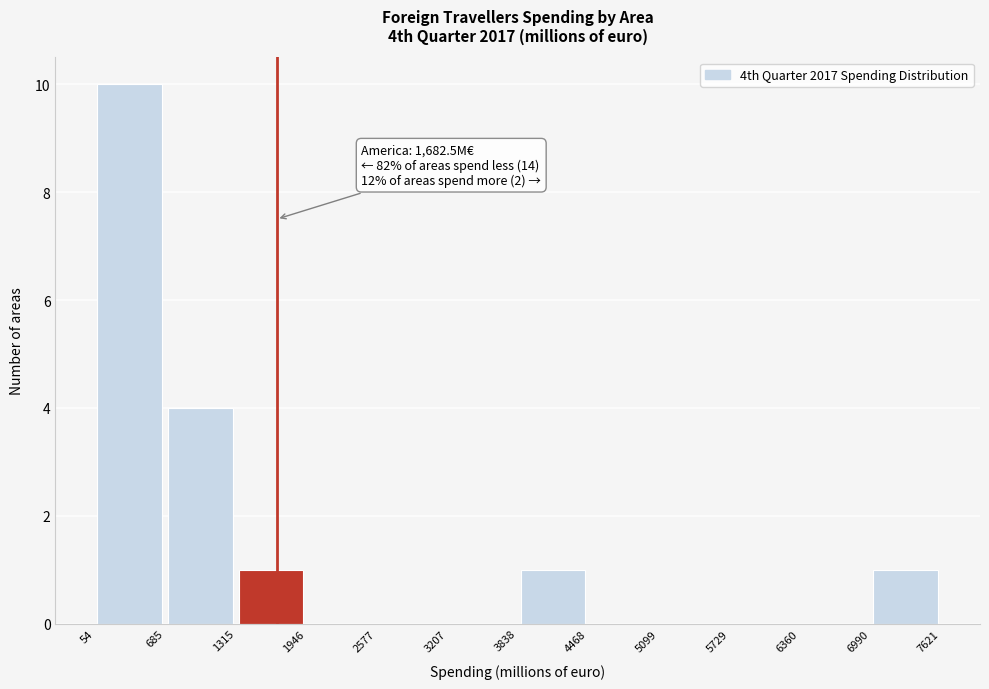

Over which range of the x-axis is the bar tallest?

54 to 685